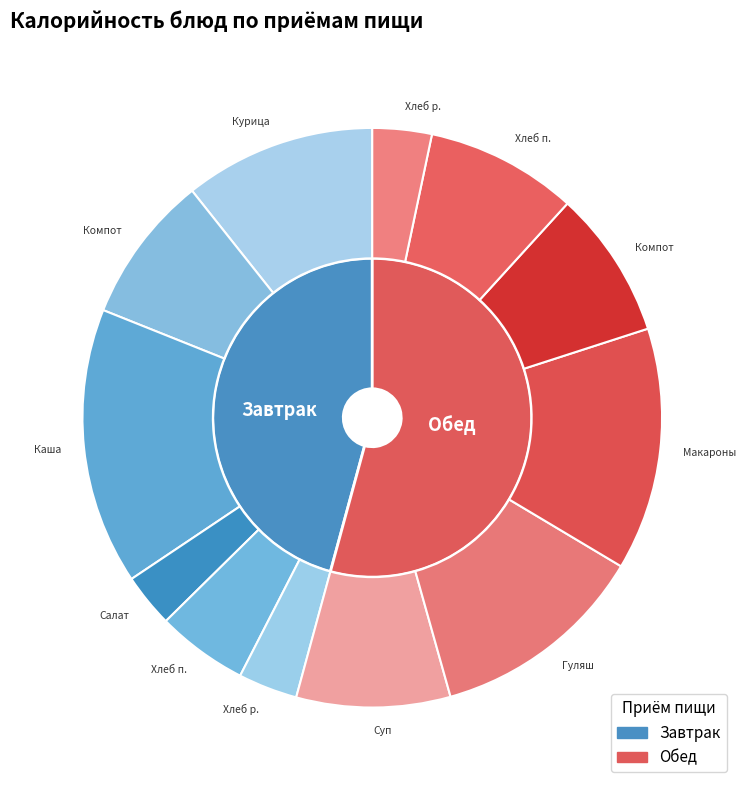

Which category has the biggest portion of the pie?

Каша гречневая рассыпчатая